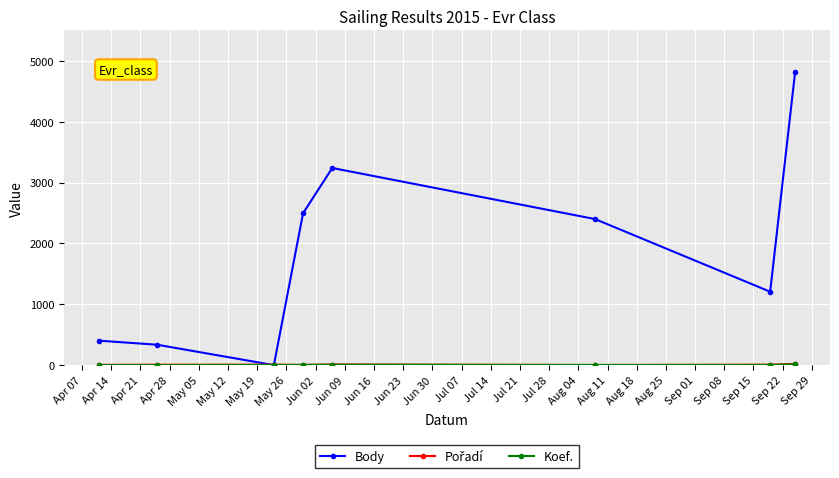

True or false: Body has more than 0 interior local peaks.

True